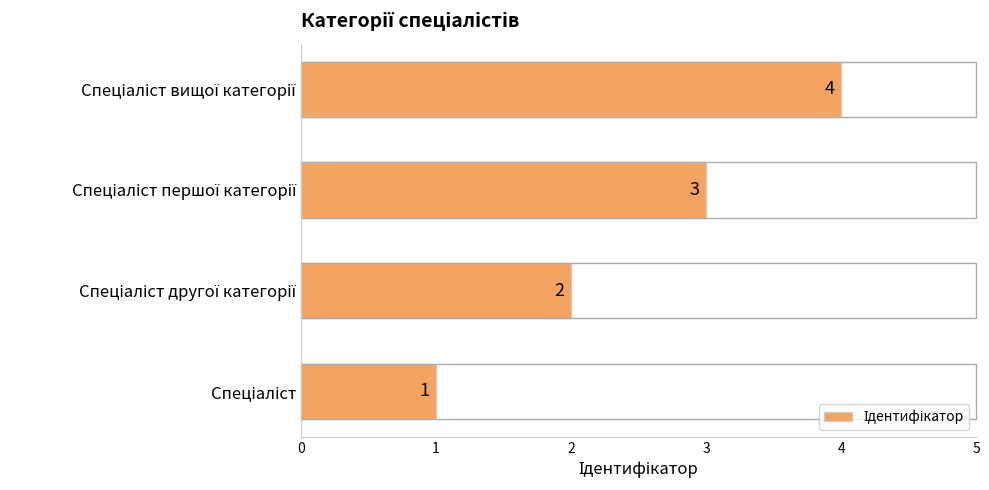

What is the difference between the maximum and minimum values?

3